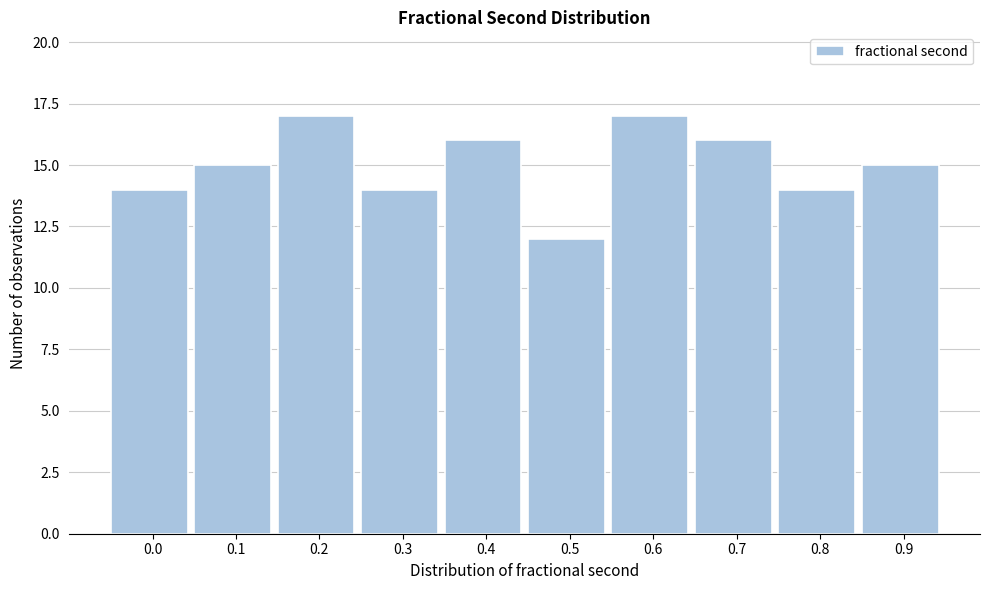

Reading left to right, what are all the values shown in this chart?

0.0=14	0.1=15	0.2=17	0.3=14	0.4=16	0.5=12	0.6=17	0.7=16	0.8=14	0.9=15